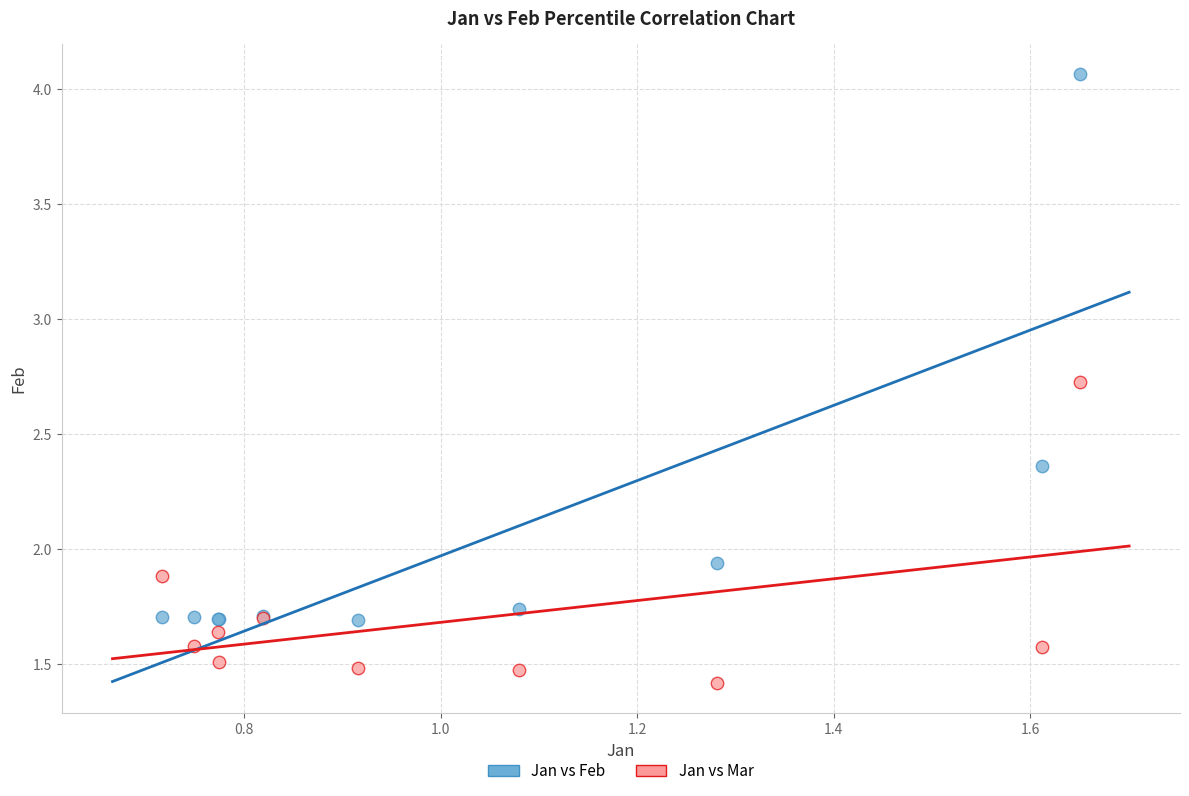

What is the X range (max minus min) for the scatter plot?

0.9